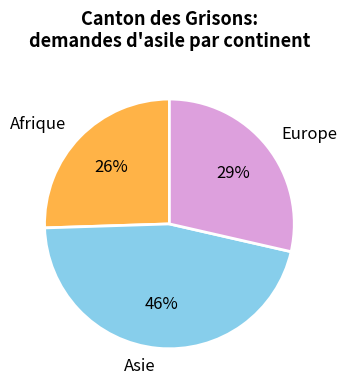

Rank the categories by value from highest to lowest.

Asie, Europe, Afrique